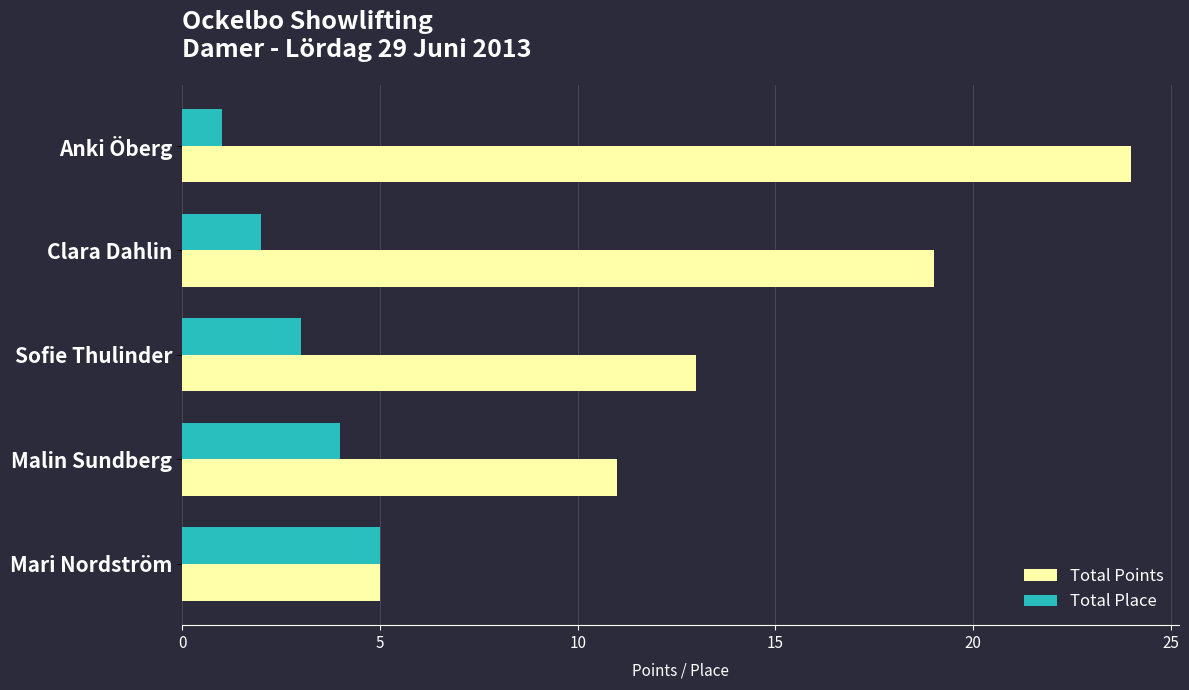

Rank the categories by Total Place value from highest to lowest.

Mari Nordström, Malin Sundberg, Sofie Thulinder, Clara Dahlin, Anki Öberg